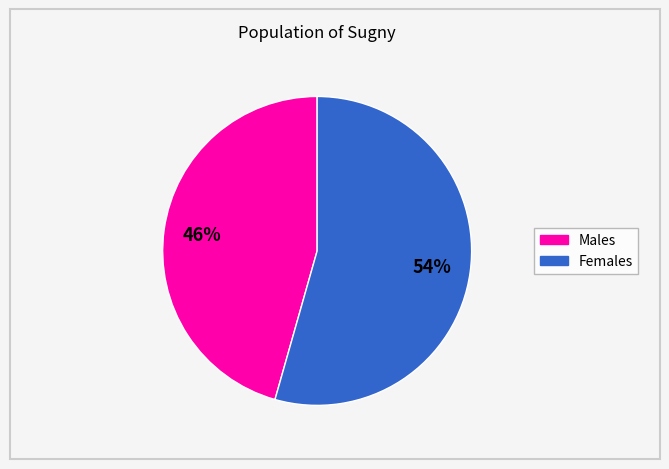

Is there a majority slice in this chart?

Yes